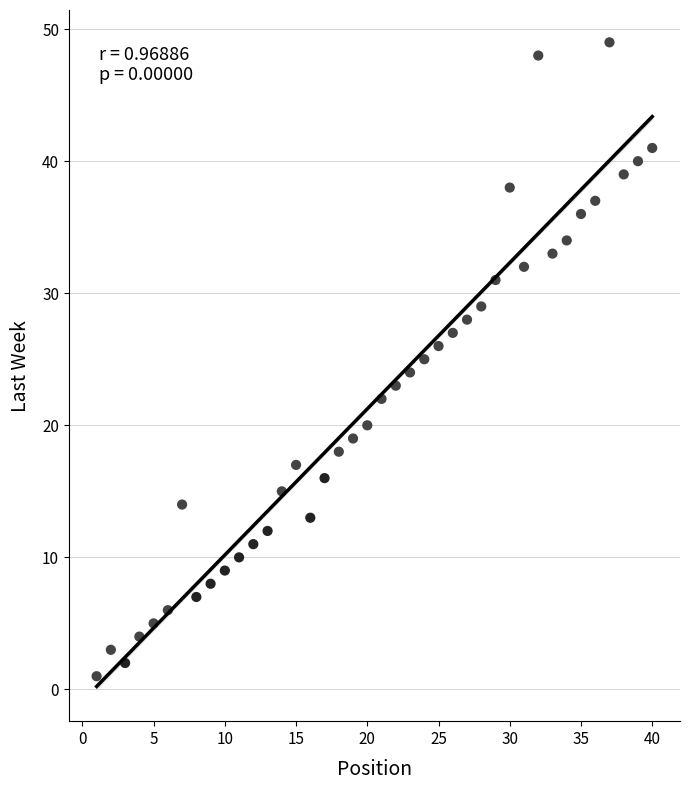

What is the range of Y values (max minus min)?

48